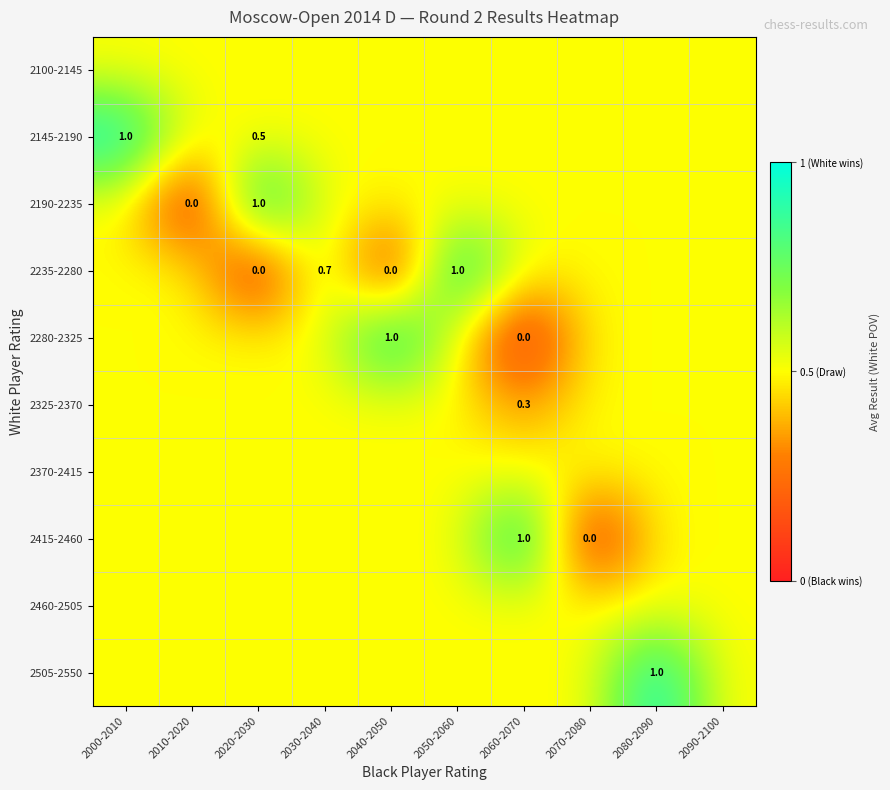

The value of 2190-2235 at 2020-2030 is 0.2. True or false?

False